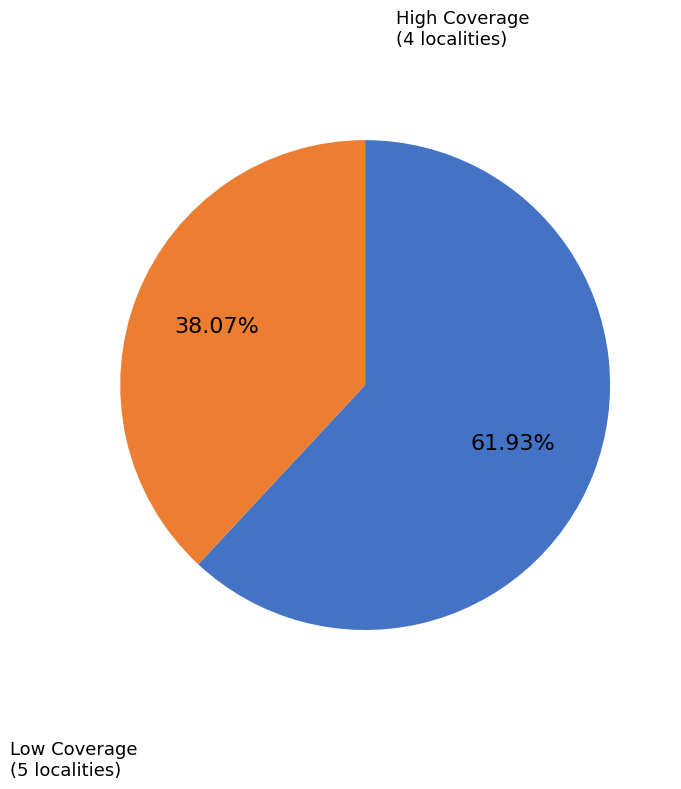

Is there a majority slice in this chart?

Yes